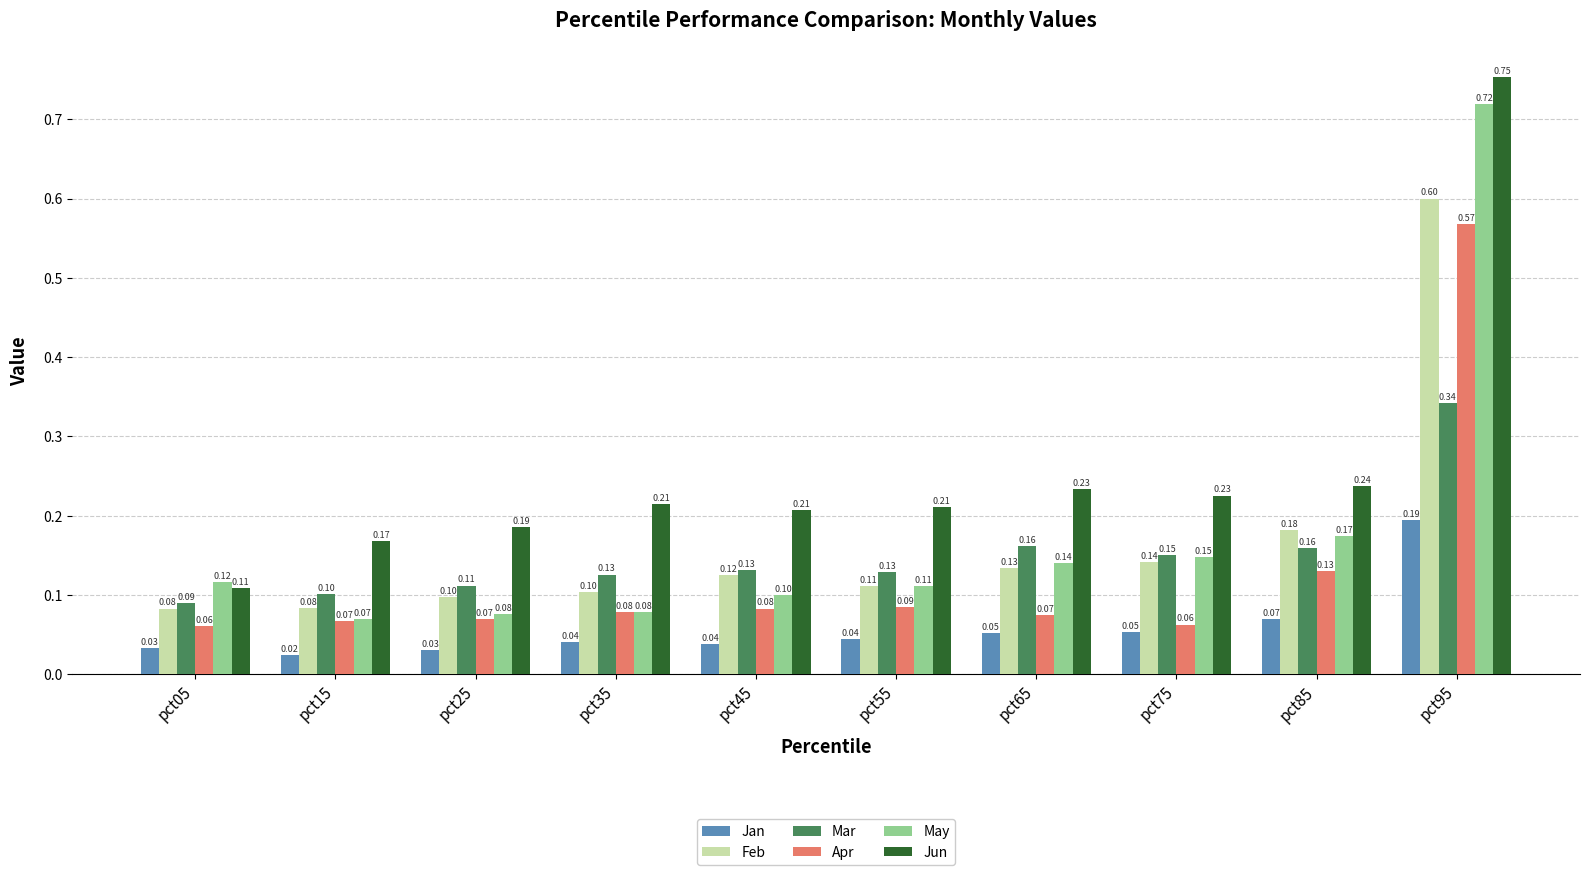

Is the value of Apr at pct25 greater than the value of Mar at pct35?

No